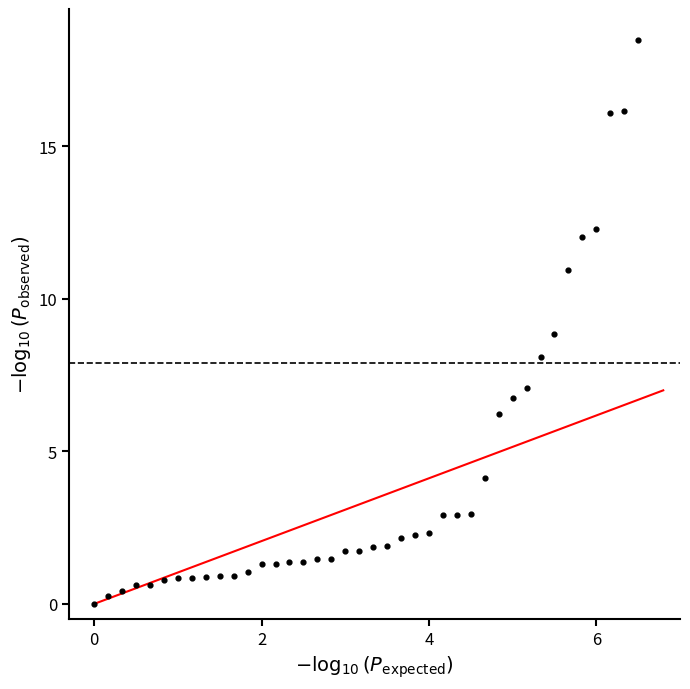

What is the range of X values (max minus min)?

6.5